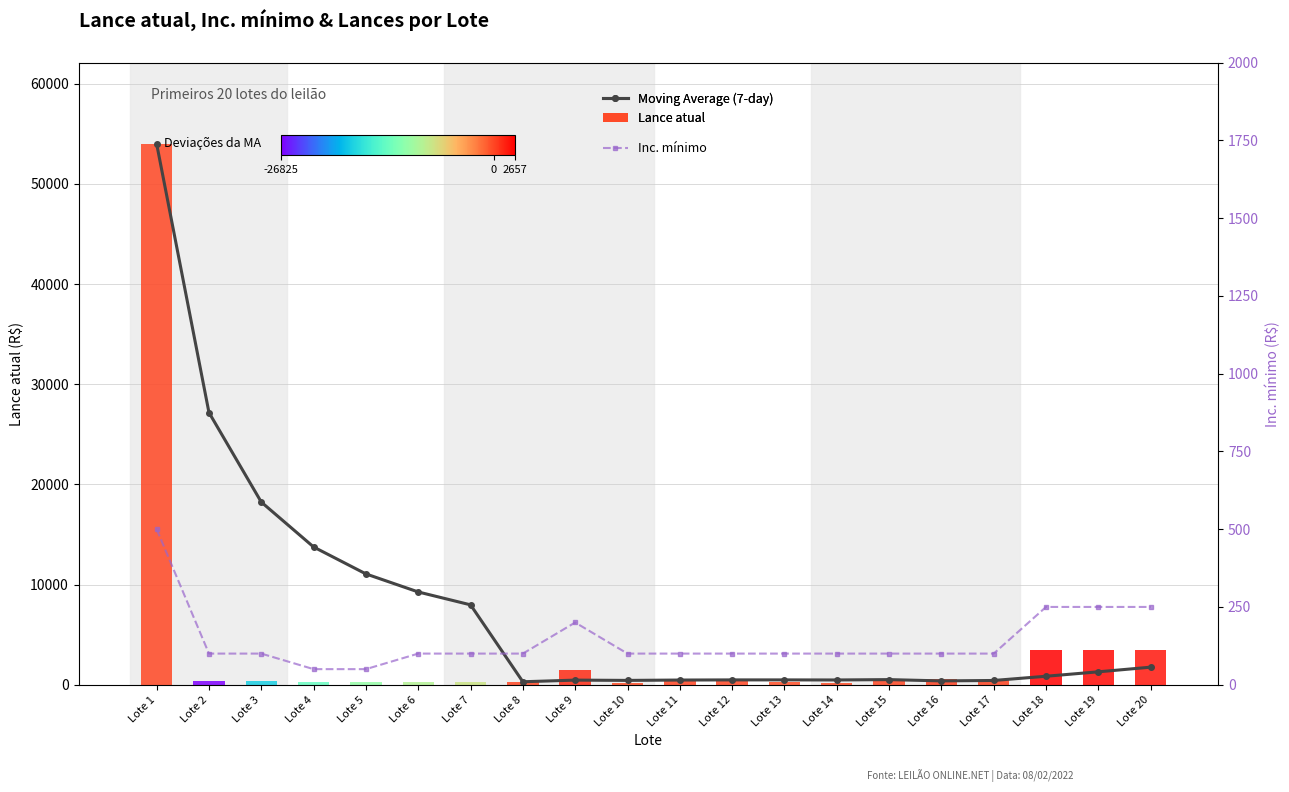

Which series has the widest spread of values?

Moving Average (7-day)